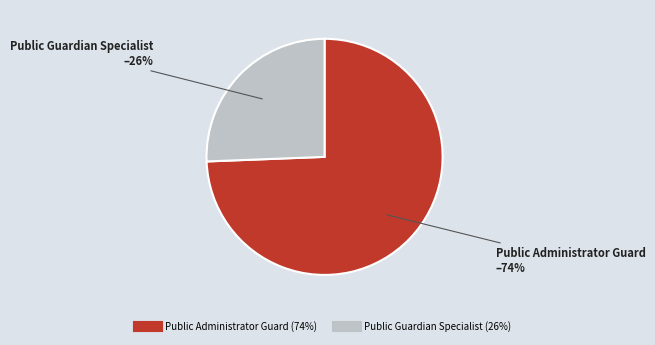

Which slice is the smallest?

Public Guardian Specialist